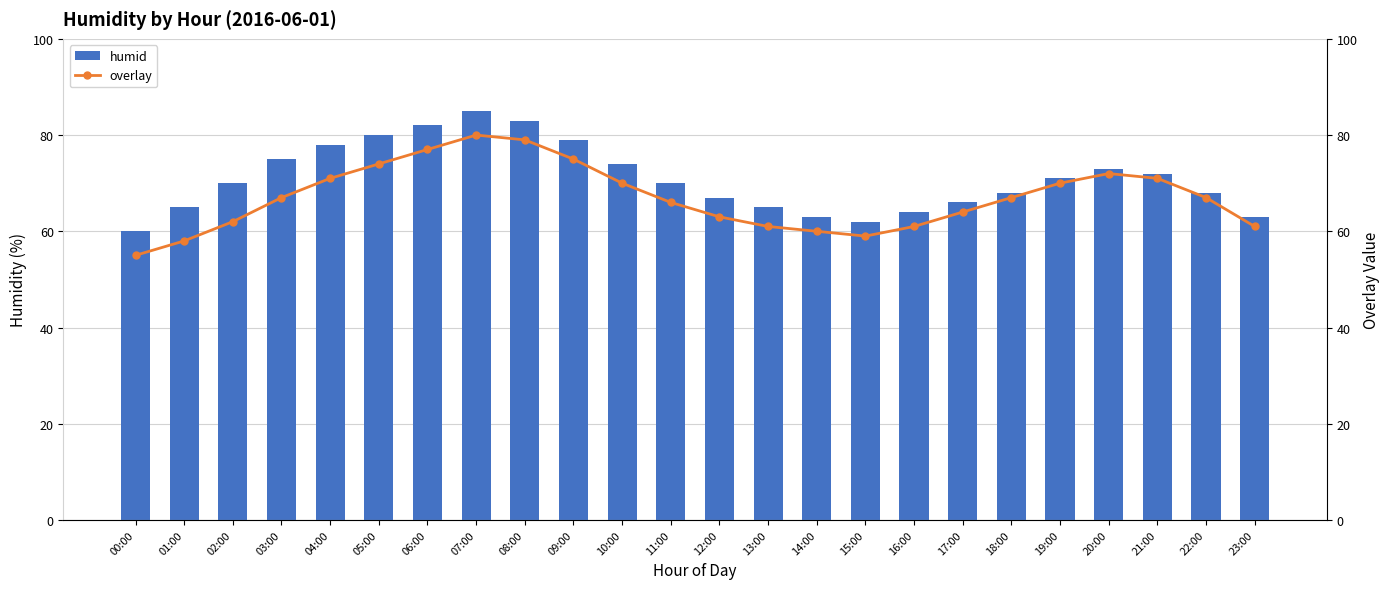

What is the difference between the maximum and minimum values in the overlay series?

25